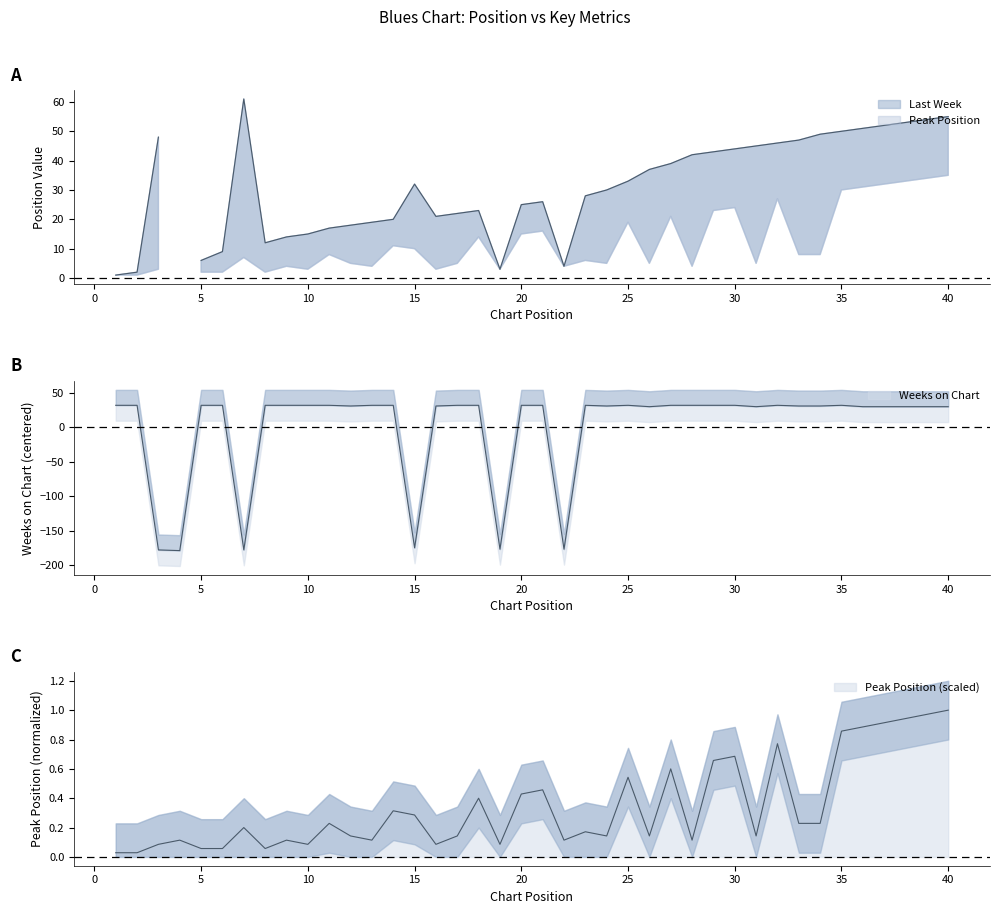

Is the value of Weeks on Chart at 36 greater than the value of Peak Position at 33?

Yes